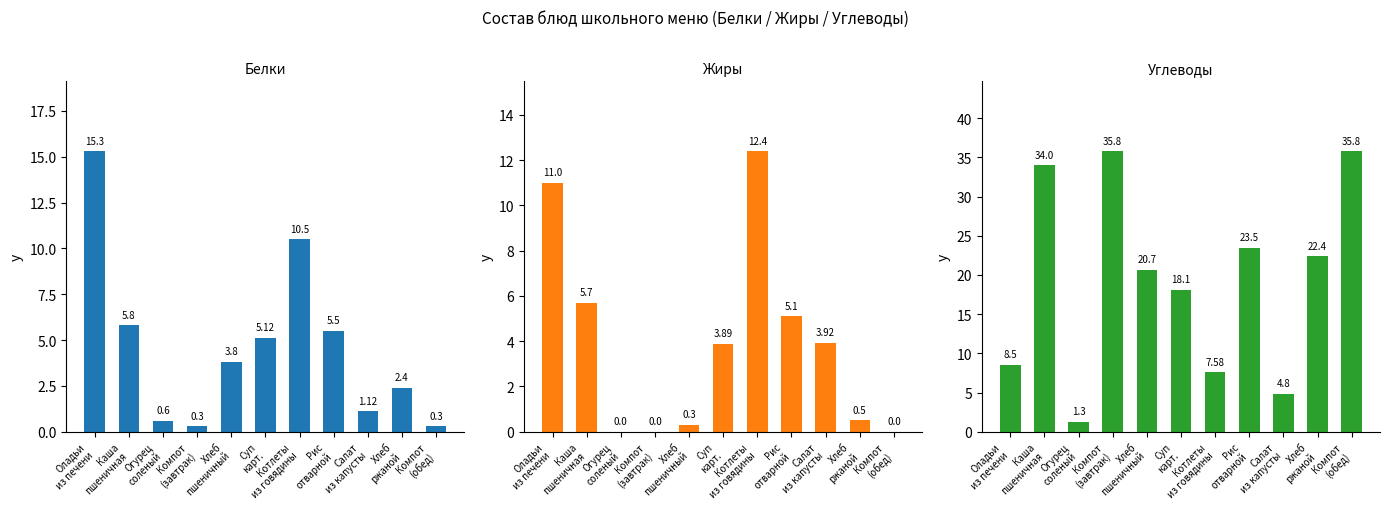

At which category is the sum across all series the highest?

Каша
пшеничная